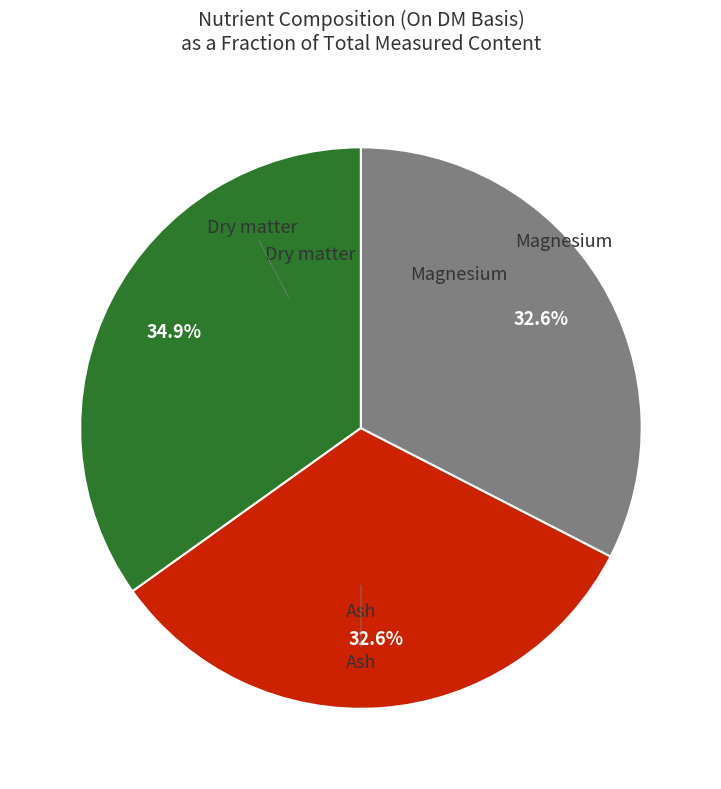

Count the number of slices in the pie.

3